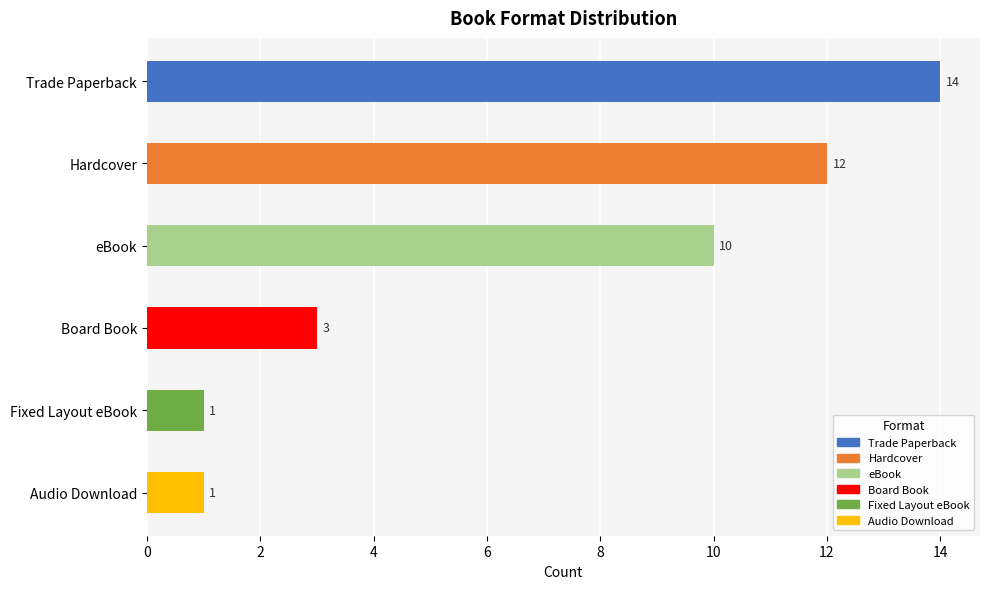

How many distinct data groups are displayed?

1